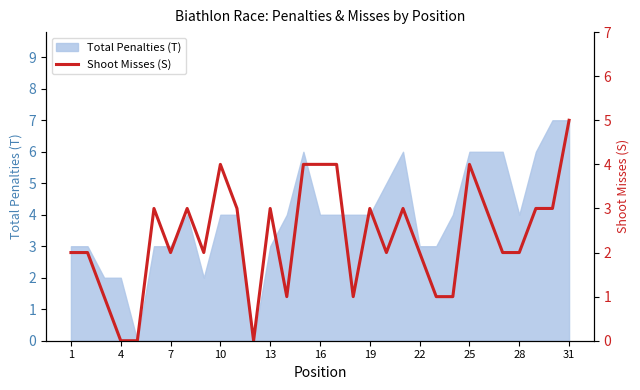

True or false: Total Penalties (T) has a value of 3 at 1.

True